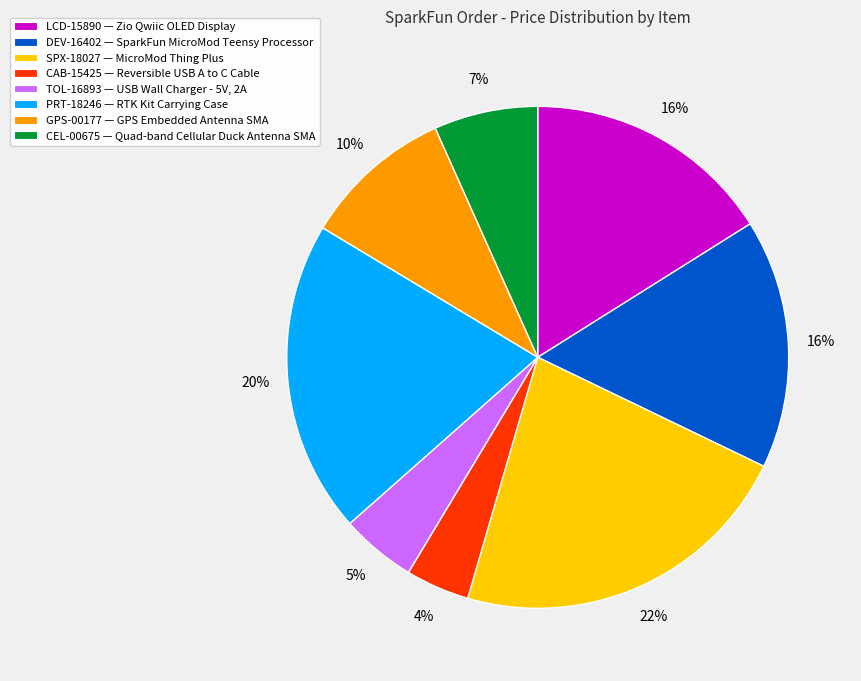

Do SPX-18027 — MicroMod Thing Plus and PRT-18246 — RTK Kit Carrying Case together represent more than half of the pie?

No